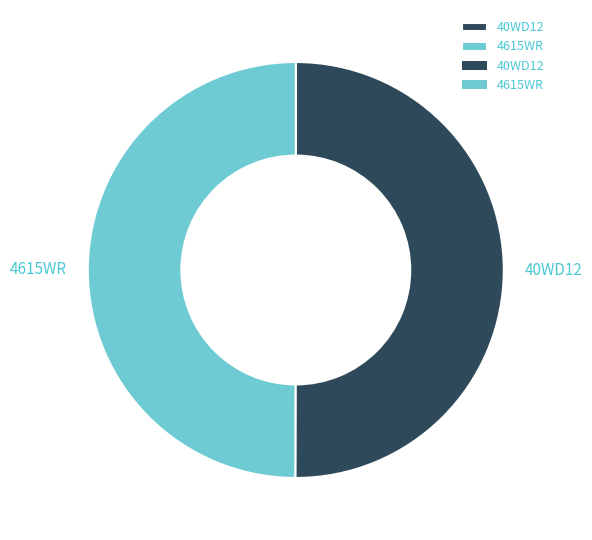

What is the ratio of the value at 40WD12 to the value at 4615WR?

1.0